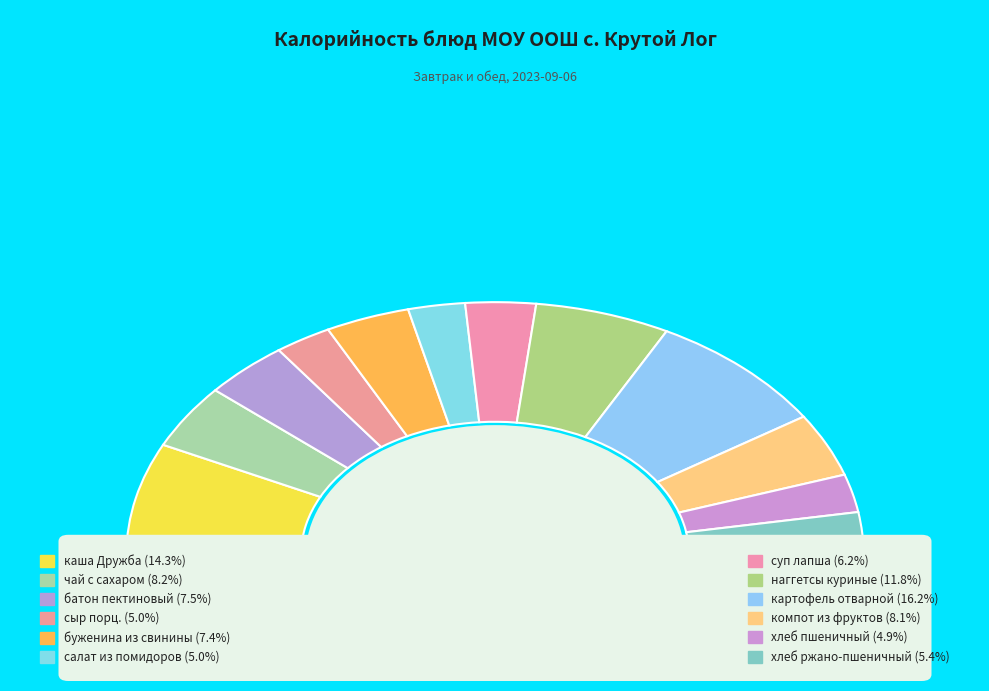

How many segments does this pie chart have?

12